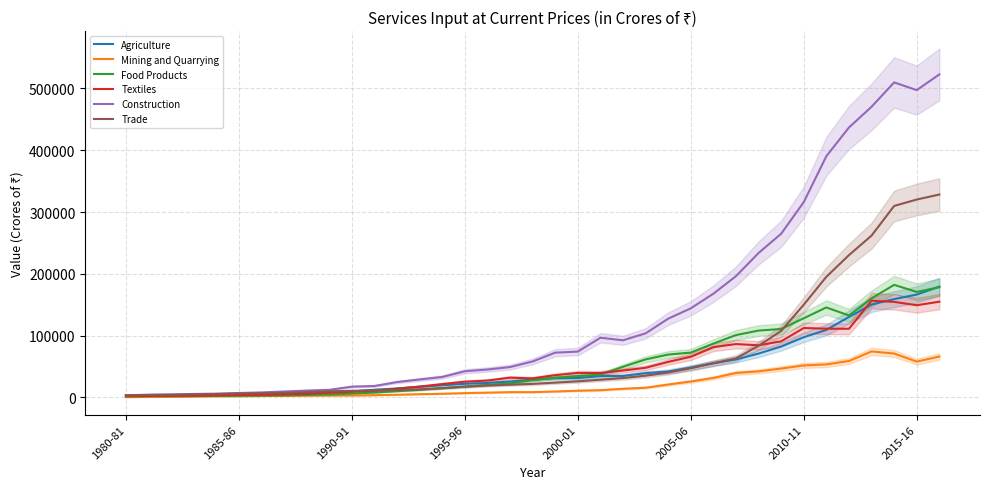

What is the difference between the highest and lowest values at 2015-16?

439246.2